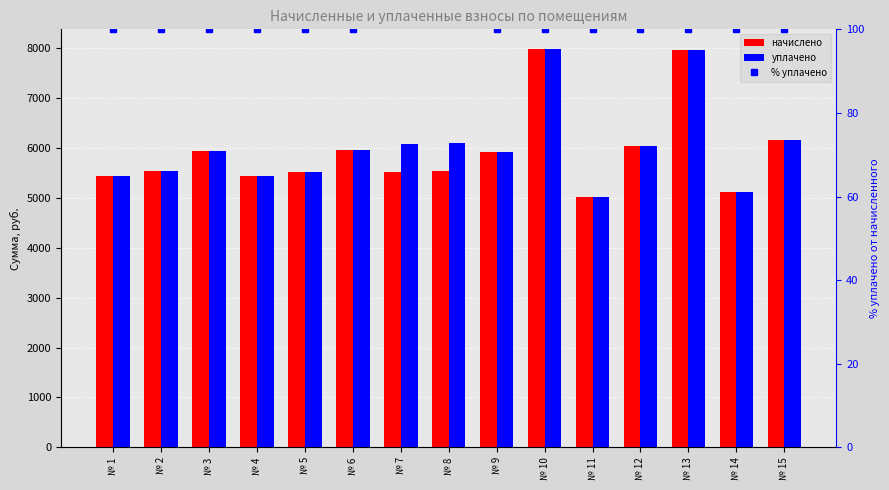

How many values in the начислено series are below 5526?

6